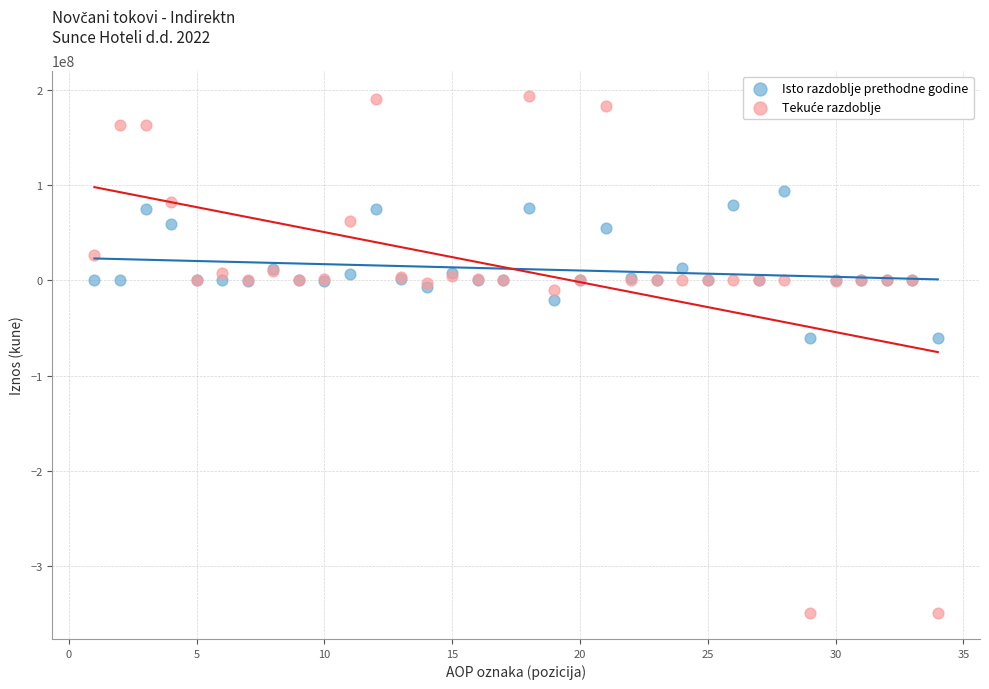

What is the X range (max minus min) for the scatter plot?

33